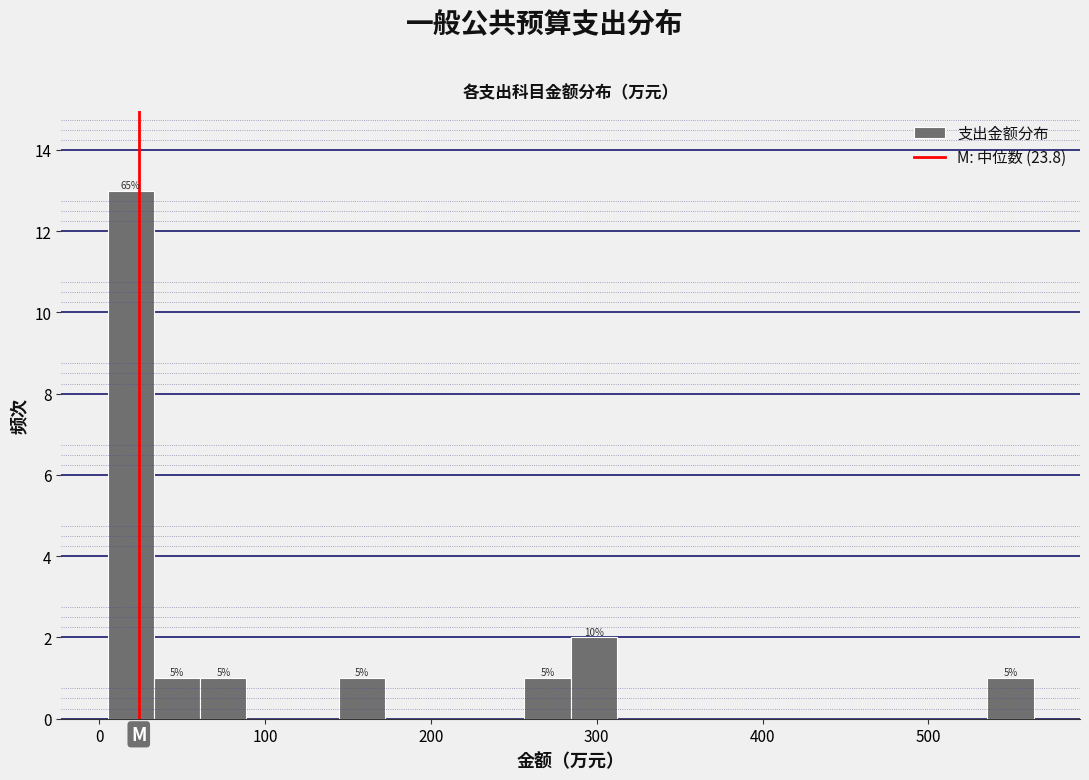

Around what value on the x-axis is the tallest bar? Give the approximate position of its centre, as read against the axis.

20